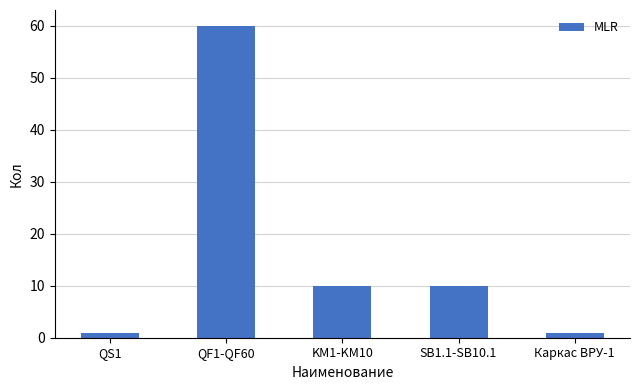

Where does the data first go above 10?

QF1-QF60